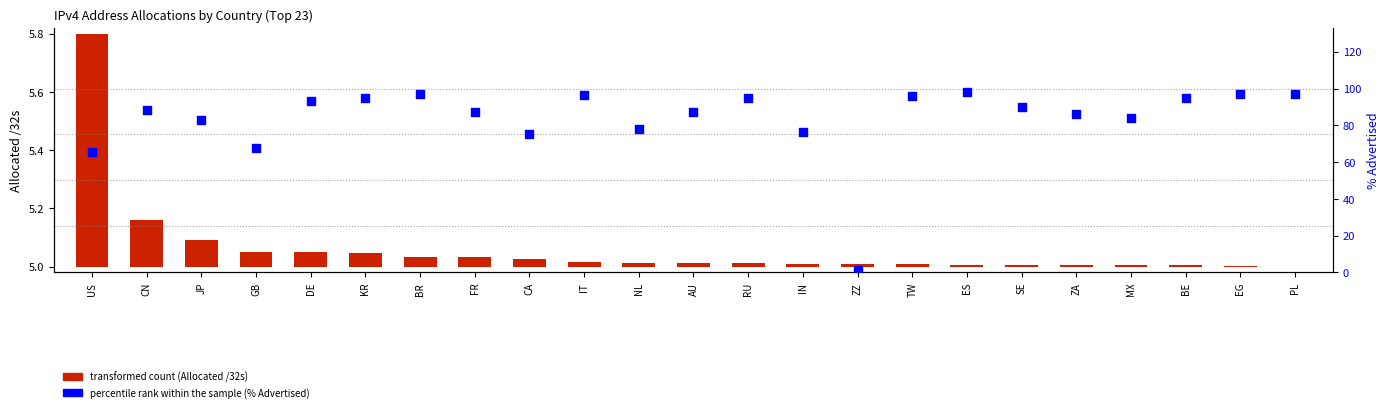

What is the change in value from US to ZA?

+20.8